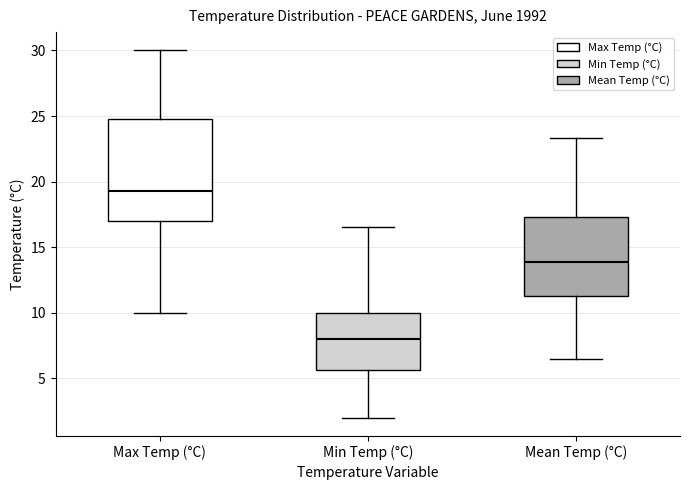

Which box's median line is the lowest?

Min Temp (°C)